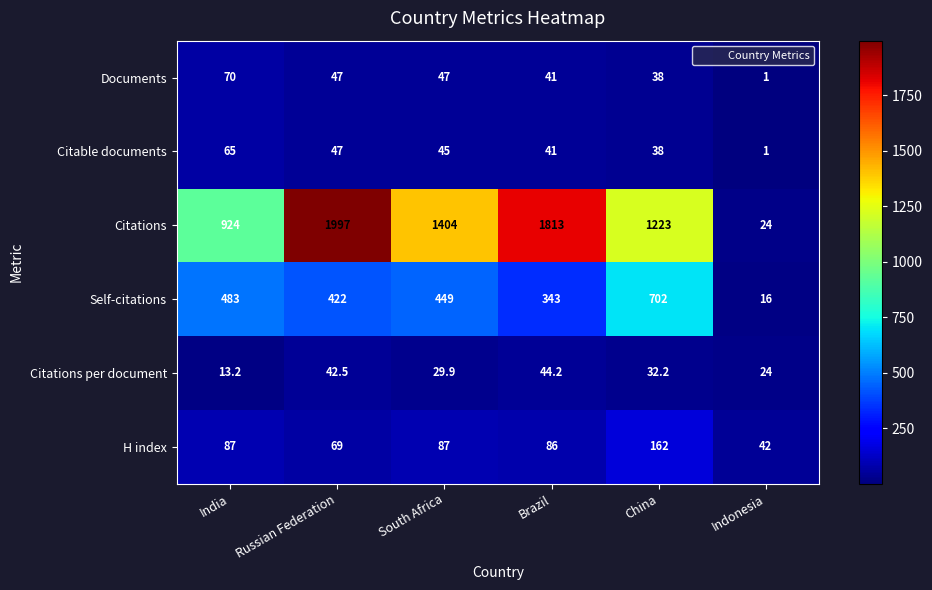

What is the spread (max minus min) of values at India?

910.8